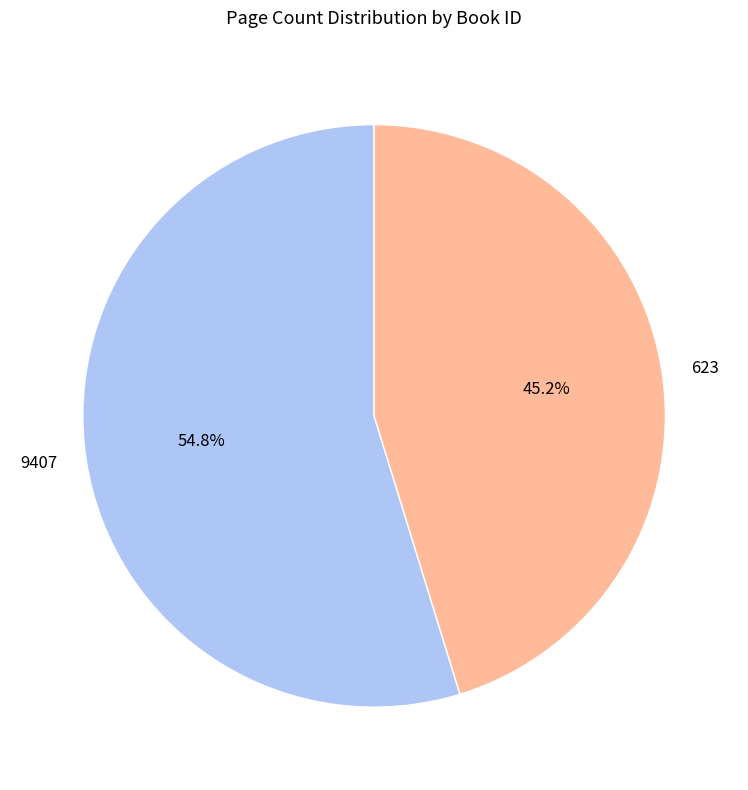

The 623 slice represents 58% of the pie. True or false?

False